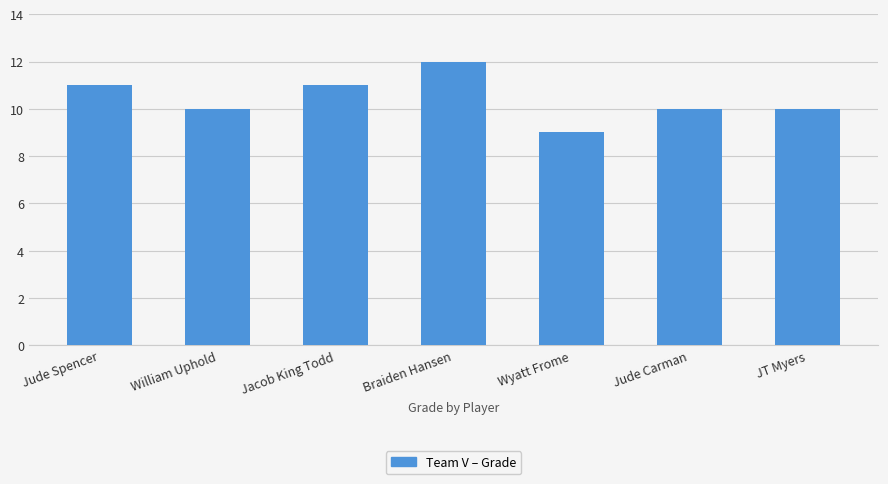

True or false: the data shows 17 at William Uphold.

False